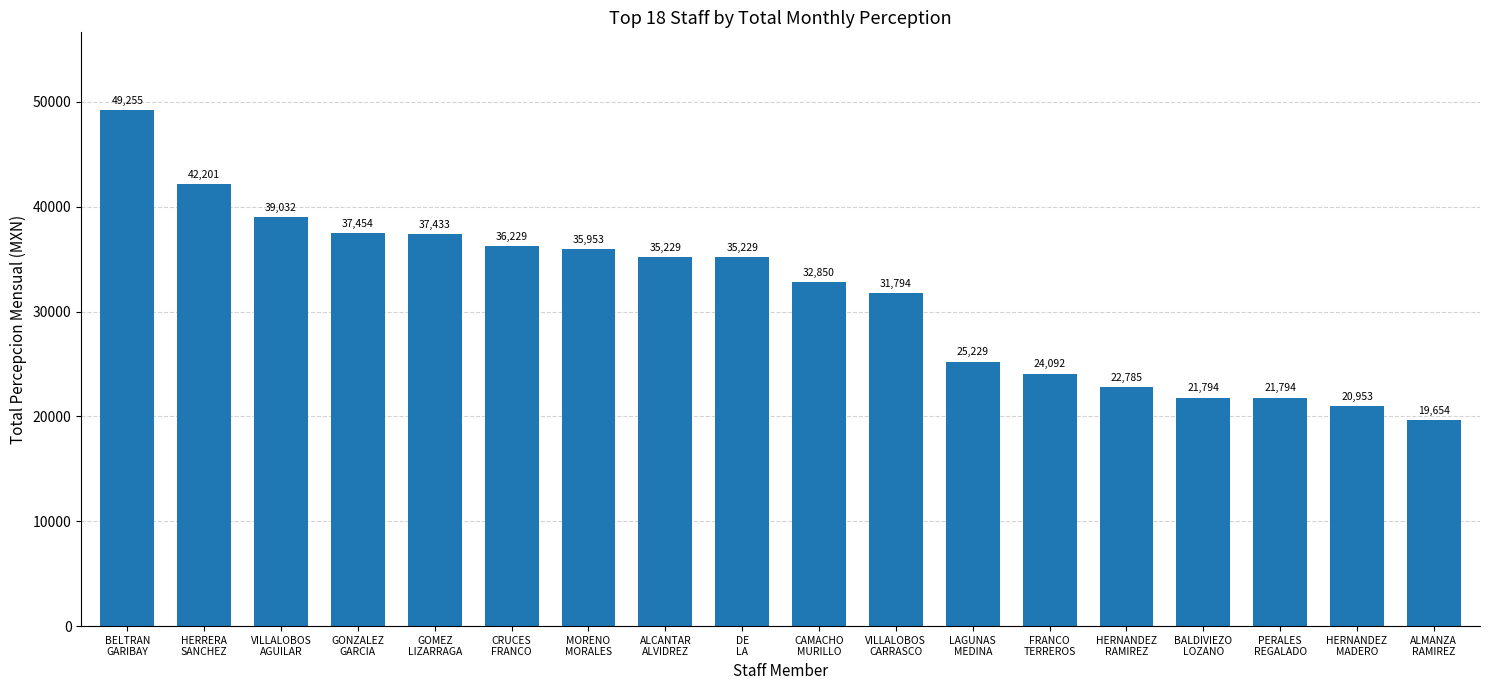

Which category has the lowest value across all series?

ALMANZA
RAMIREZ